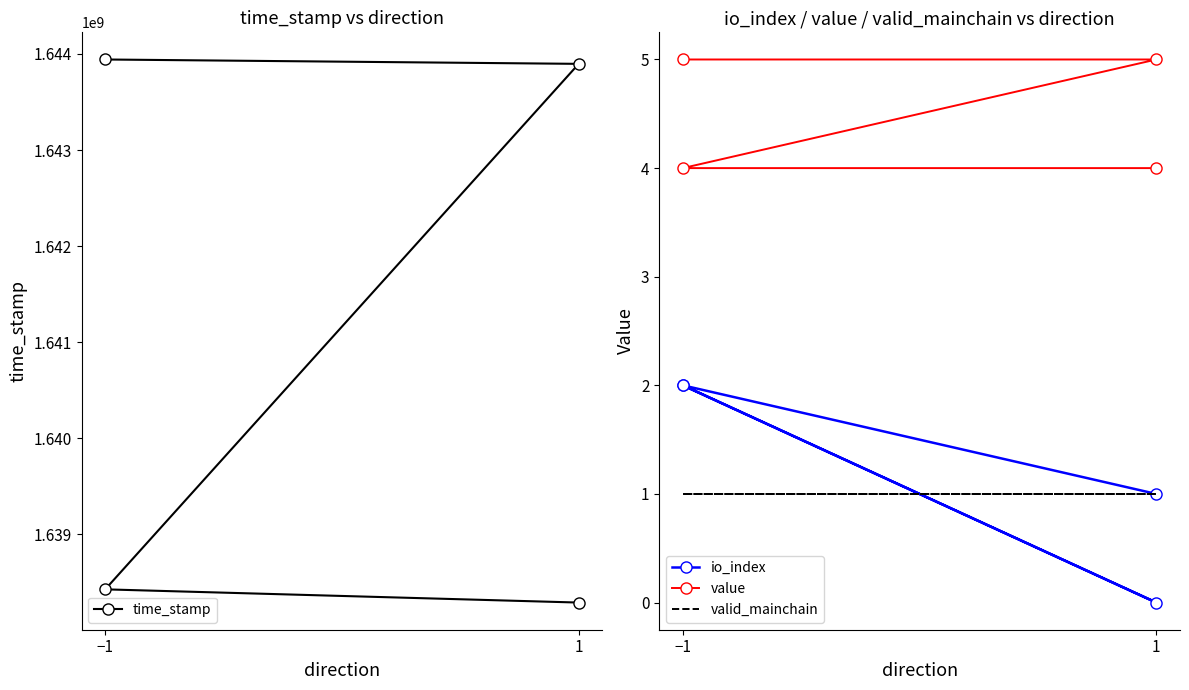

What is the sum of all value values?

18